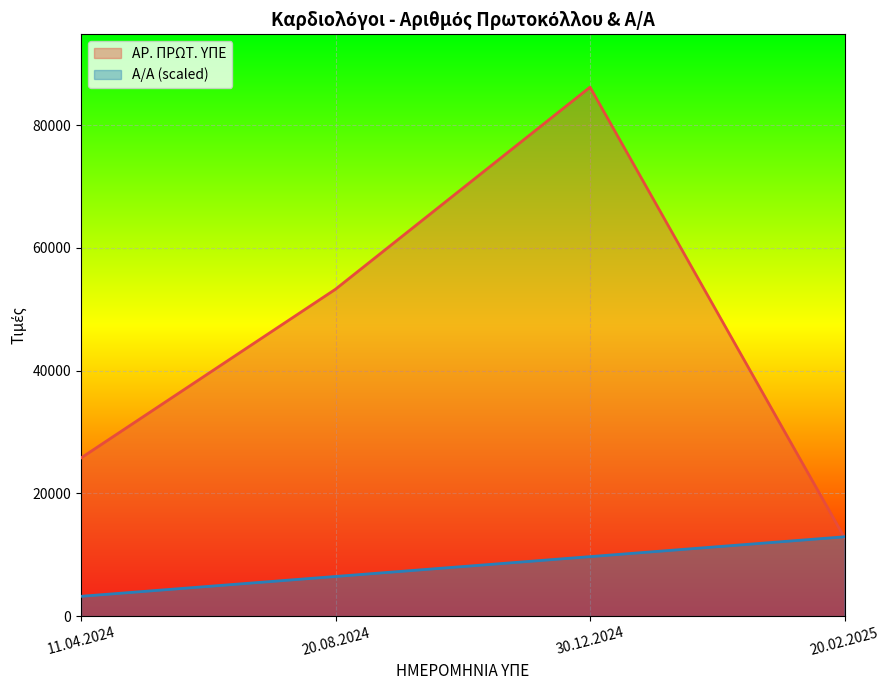

Which series has the largest total across all categories?

ΑΡ. ΠΡΩΤ. ΥΠΕ